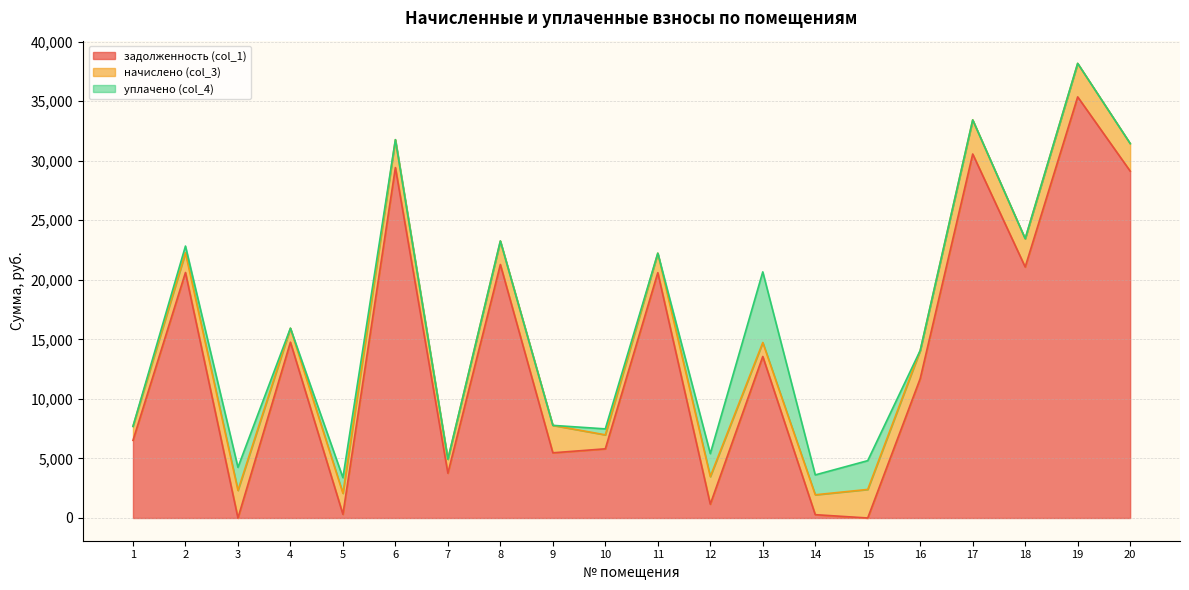

Which series has the largest total across all categories?

задолженность (col_1)